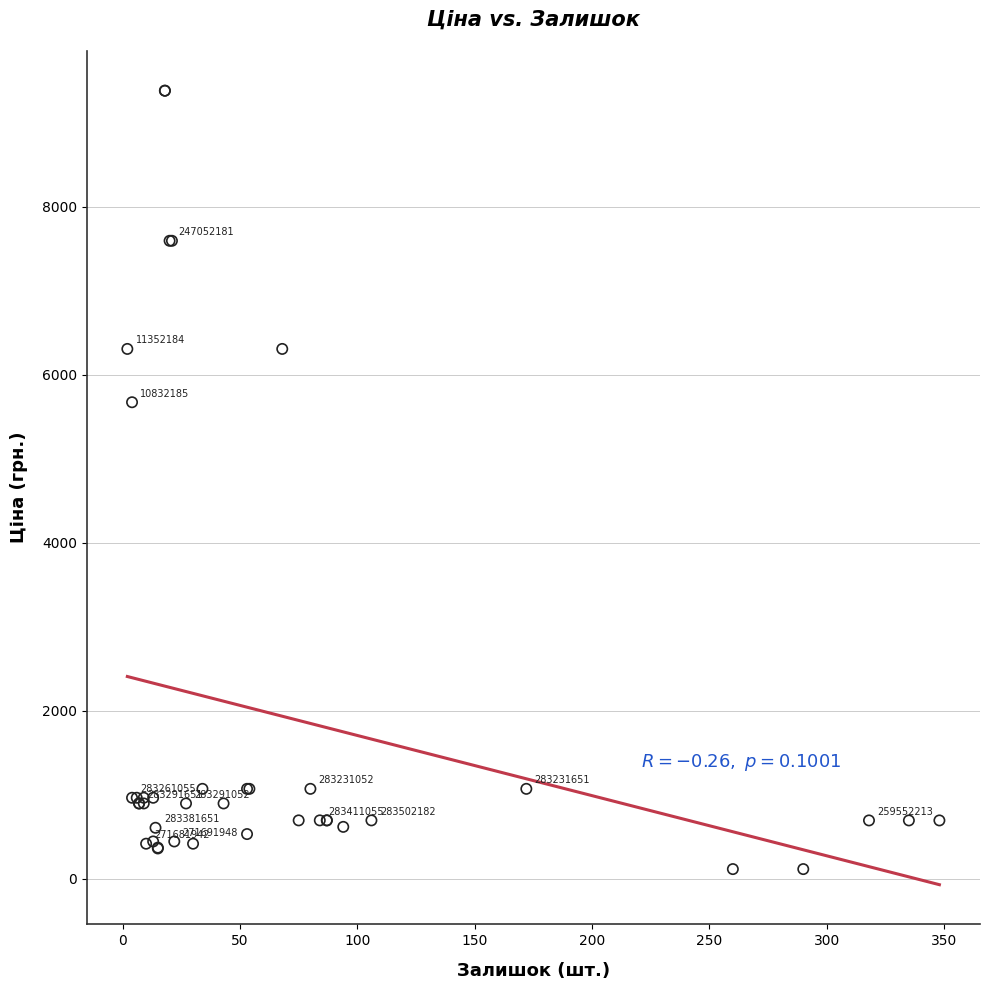

What Y value in the scatter plot is closest to 4749?

5673.8